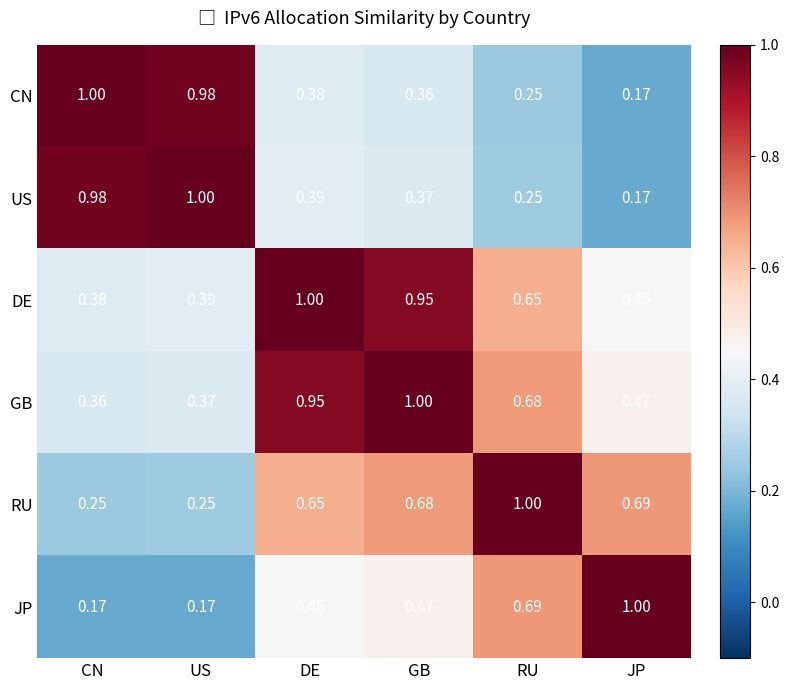

Which category has the highest value in the US series?

US